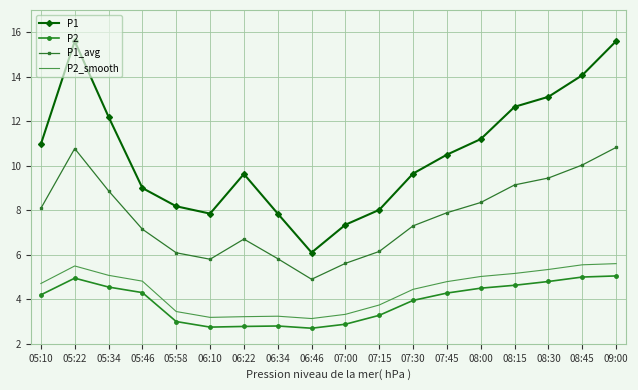

Between 05:34 and 05:46, which series saw the biggest shift?

P1